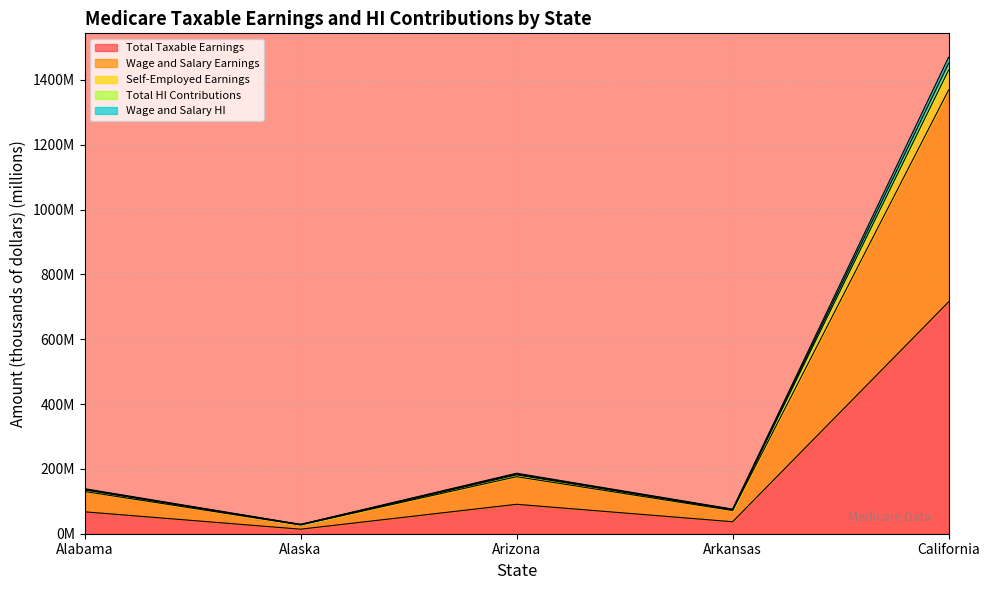

What is the label of the 5th point from the left?

California